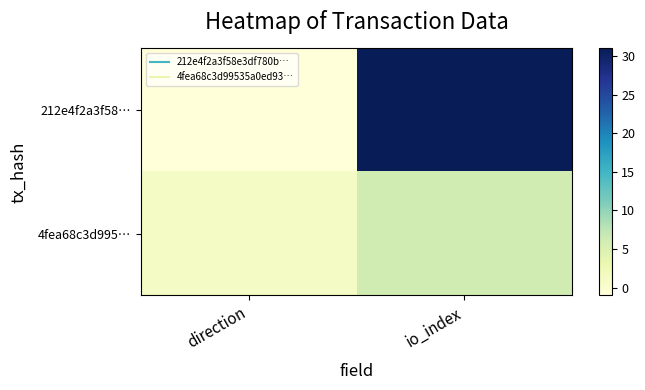

Reading left to right, transcribe all the data shown in this chart.

212e4f2a3f58…: direction=-1	io_index=31
4fea68c3d995…: direction=1	io_index=6